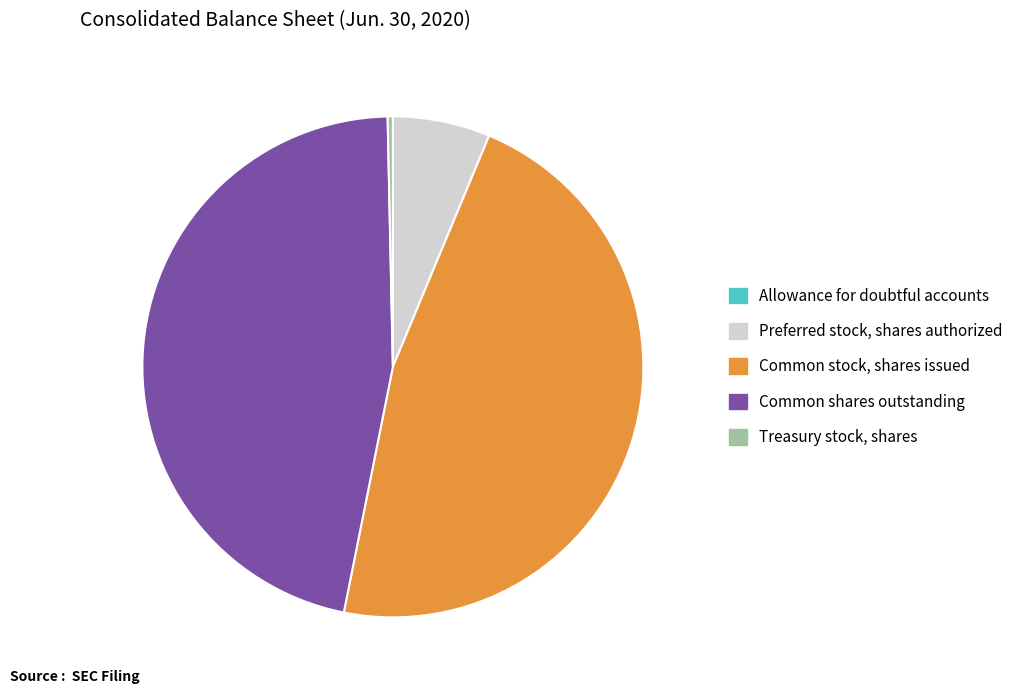

Does any single category account for the majority?

No